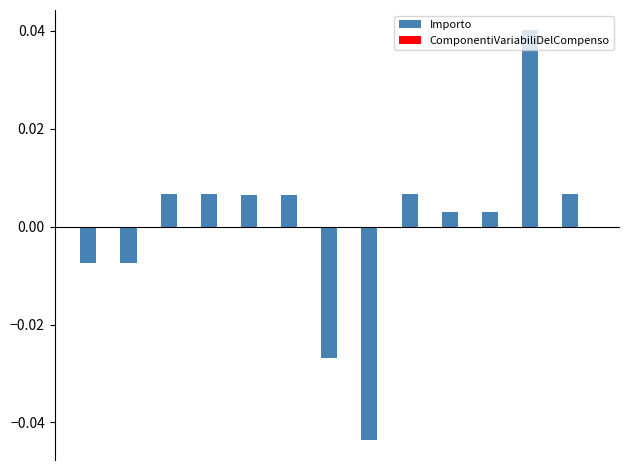

Does the chart contain any negative values?

Yes